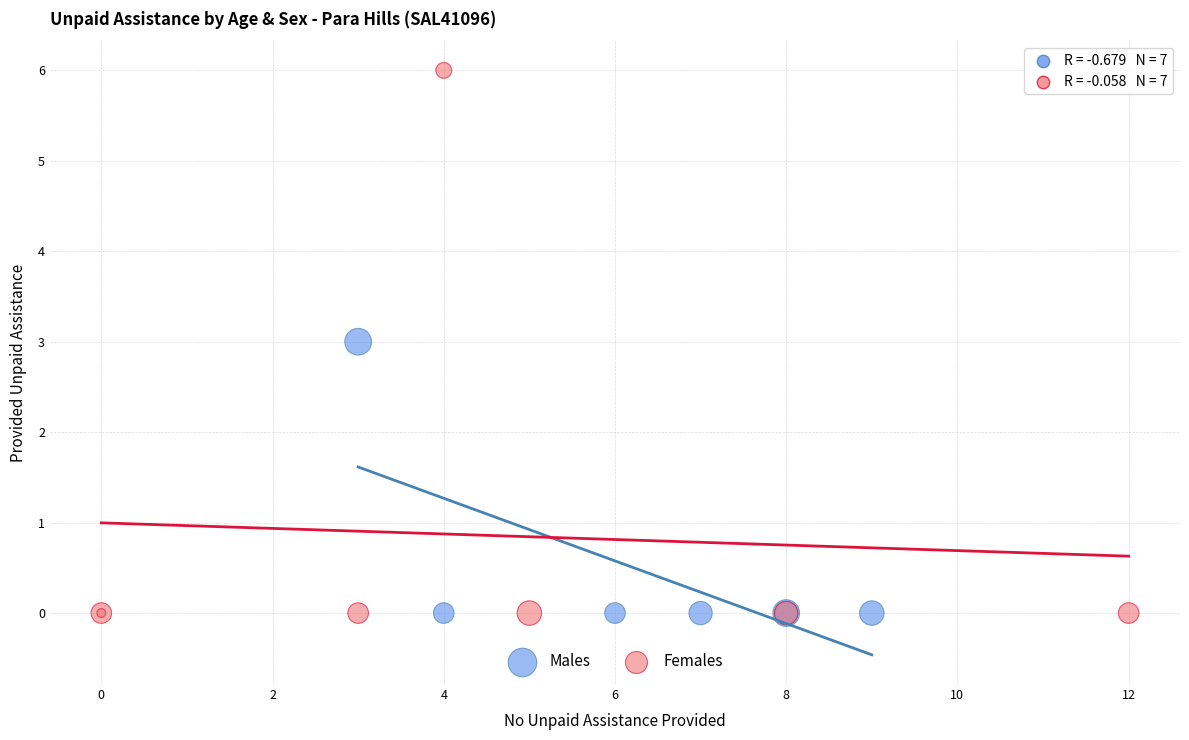

Which series reaches the maximum Y coordinate?

Females